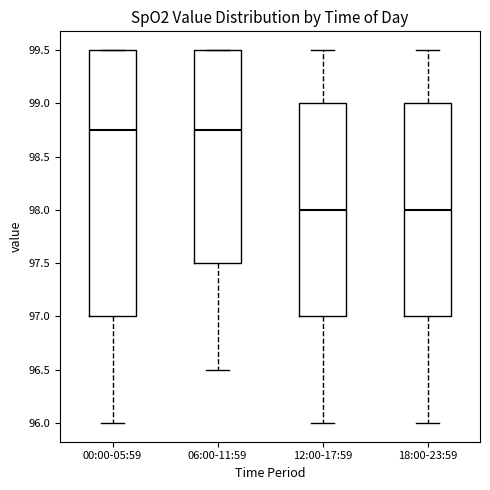

Reading left to right, read every box against the y-axis: the position of its median line, the range the box covers, and the ends of its whiskers. The values are not printed on the chart, so give them approximately, as read against the axis.

00:00-05:59: median 98.75, box 97.00 to 99.50, whiskers 96.00 to 99.50
06:00-11:59: median 98.75, box 97.50 to 99.50, whiskers 96.50 to 99.50
12:00-17:59: median 98.00, box 97.00 to 99.00, whiskers 96.00 to 99.50
18:00-23:59: median 98.00, box 97.00 to 99.00, whiskers 96.00 to 99.50